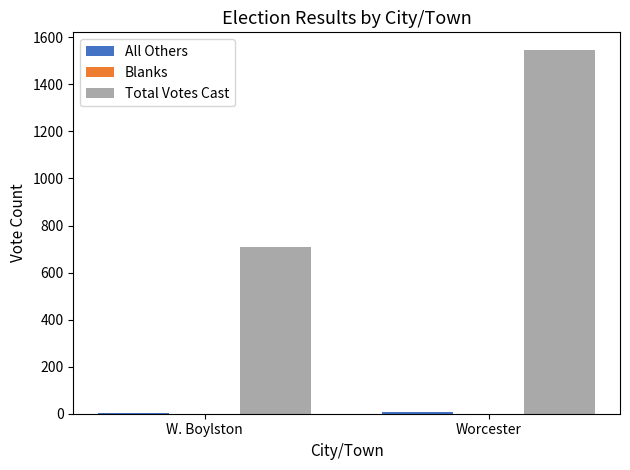

At which label does Total Votes Cast reach its peak?

Worcester